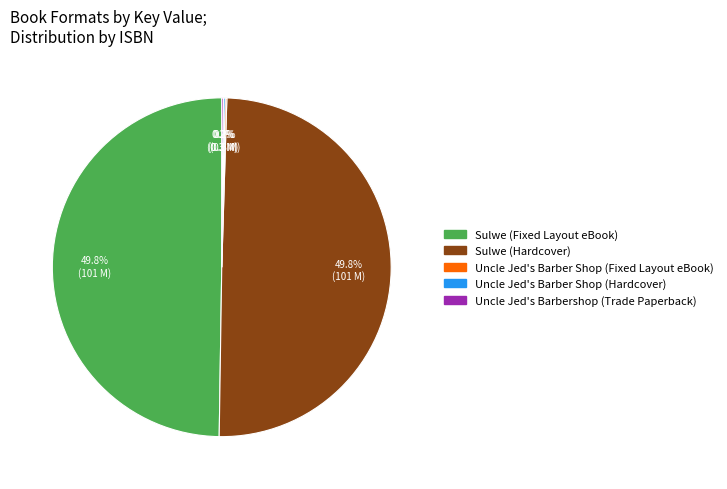

Does Sulwe (Fixed Layout eBook) account for over 50% of the chart?

No